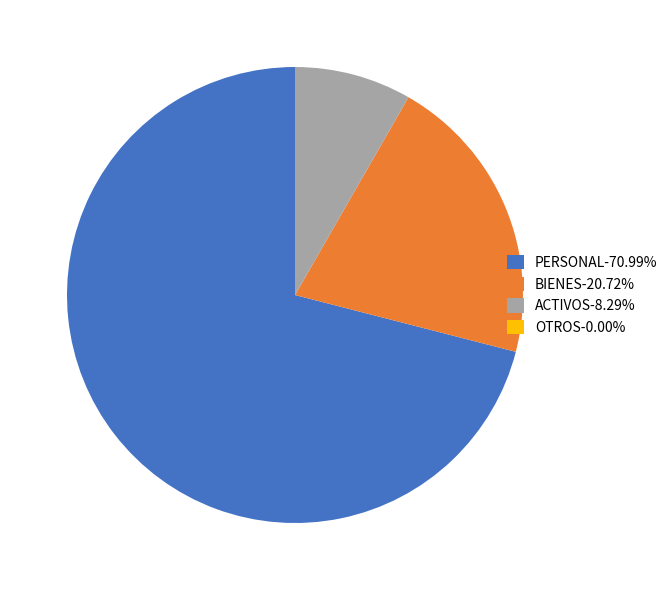

Does PERSONAL-70.99% represent more than half of the total?

Yes